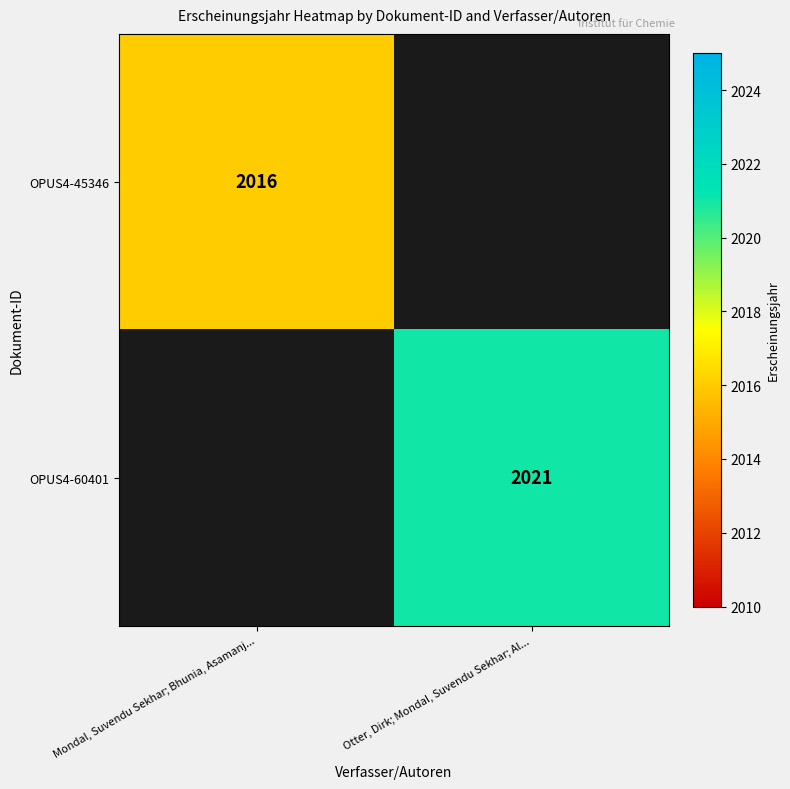

Is it true that OPUS4-60401 equals 2021 at Otter, Dirk; Mondal, Suvendu Sekhar; Al...?

True